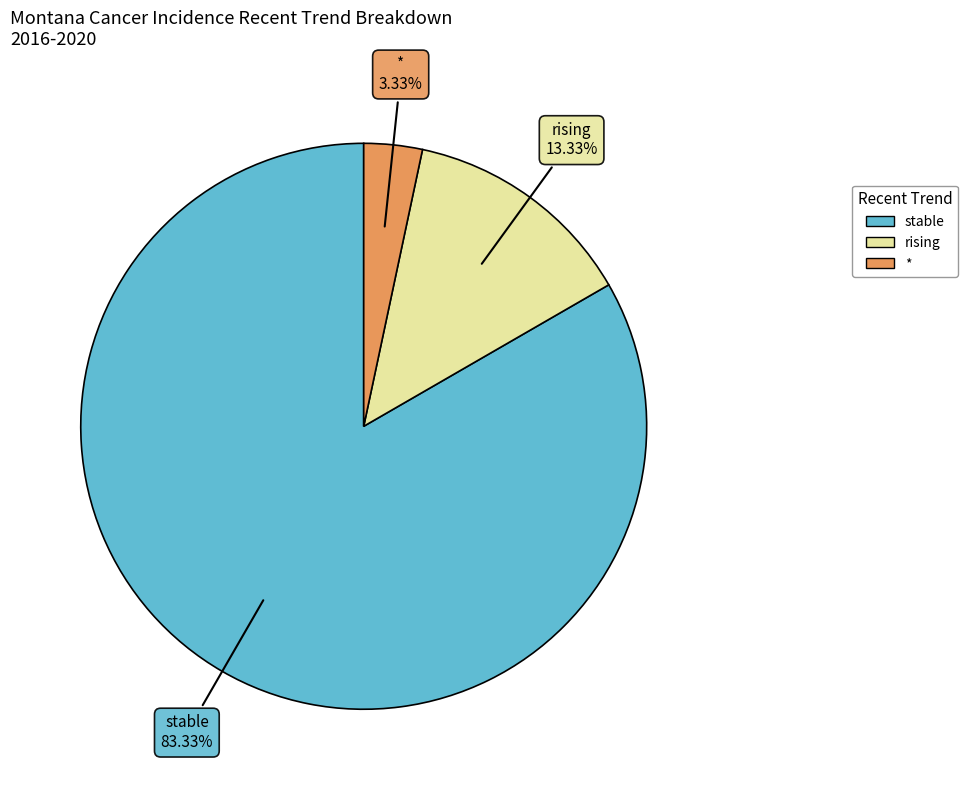

Is there any slice that represents more than half of the pie?

Yes